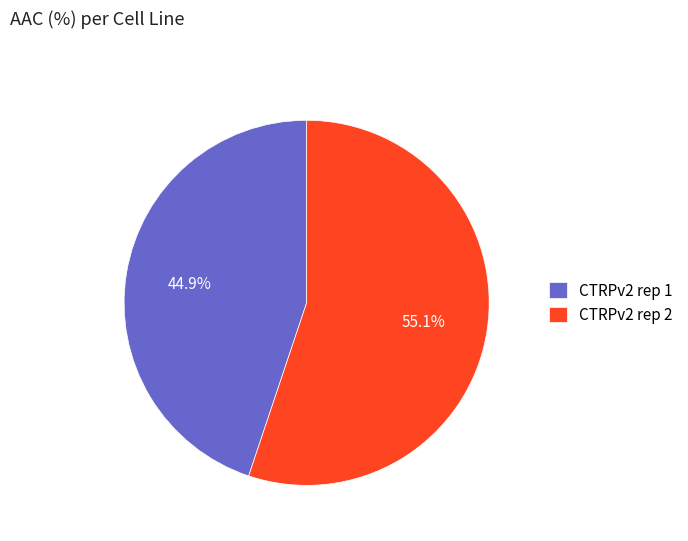

How many segments does this pie chart have?

2